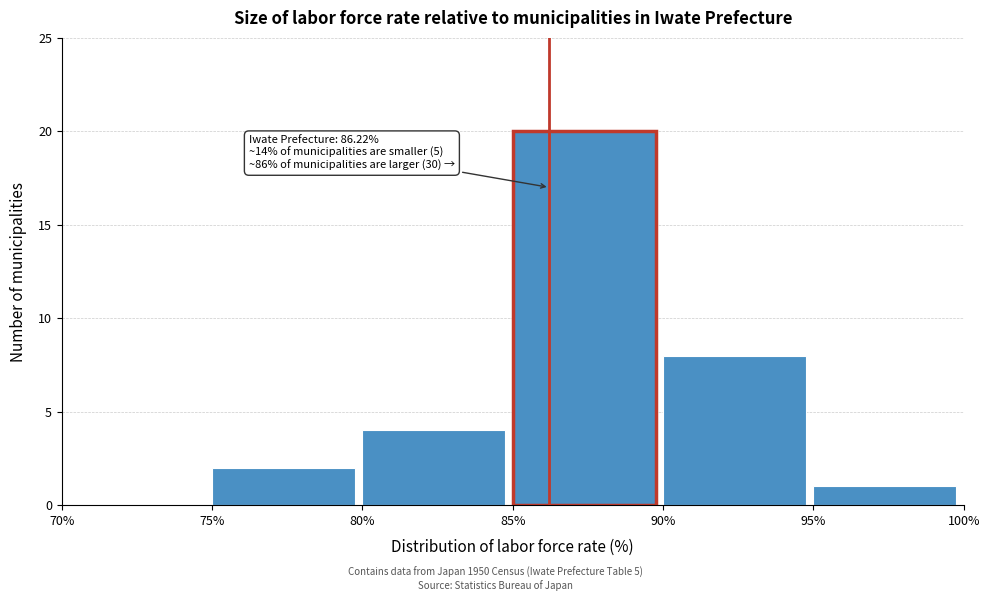

Over which range of the x-axis is the bar tallest?

85% to 90%